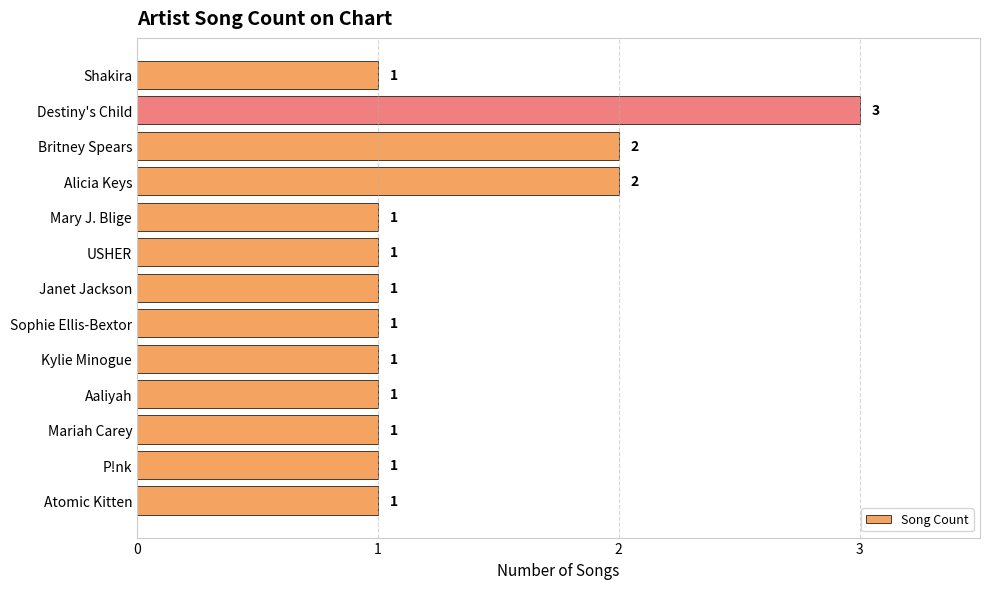

What is the sum of the values at Destiny's Child and Aaliyah?

4